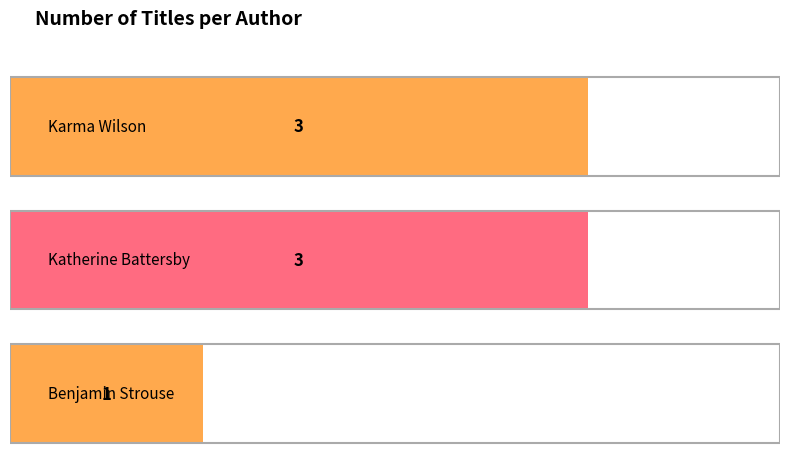

What is the change in value from Karma Wilson to Benjamin Strouse?

-2